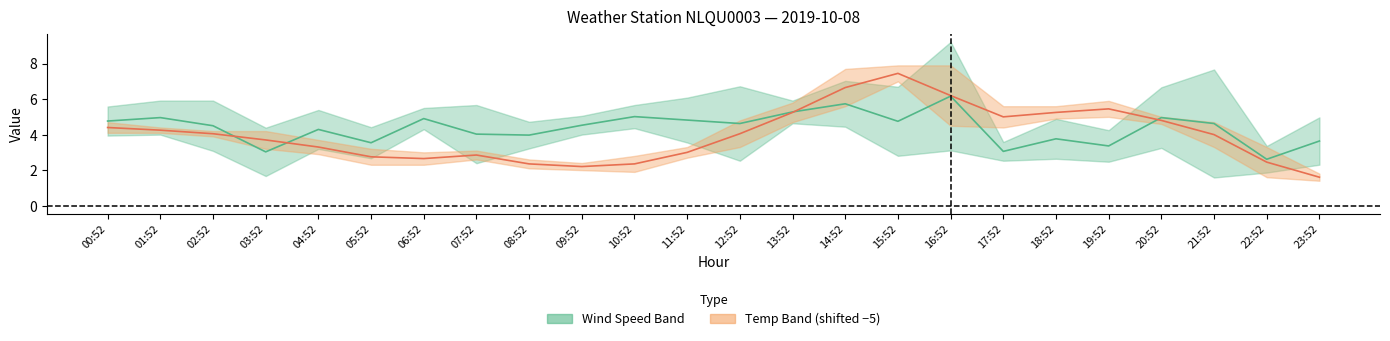

True or false: Wind Speed Mid and Temp Mid (shifted) intersect in this chart.

True